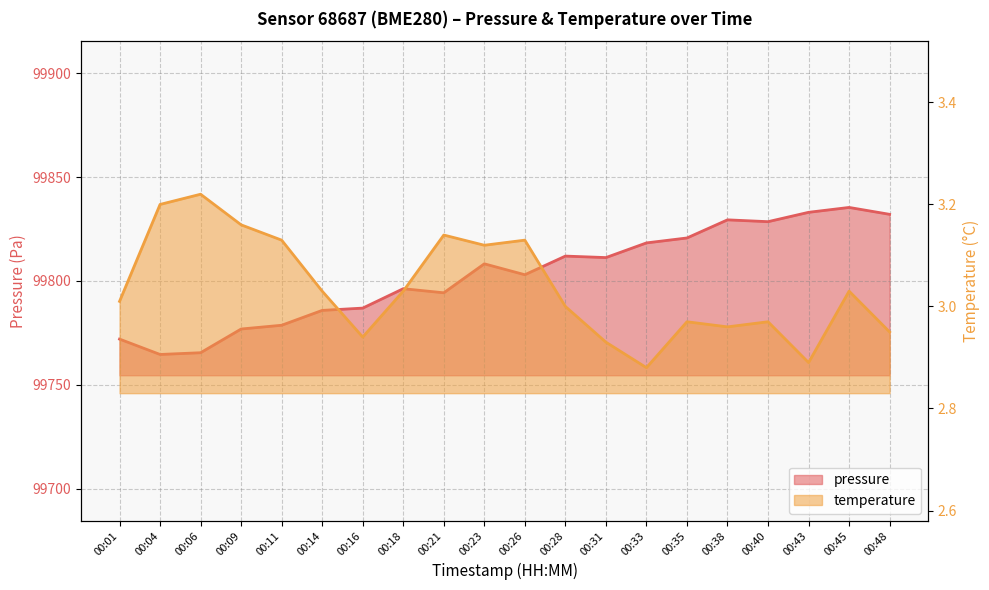

At which category is the sum across all series the highest?

00:45